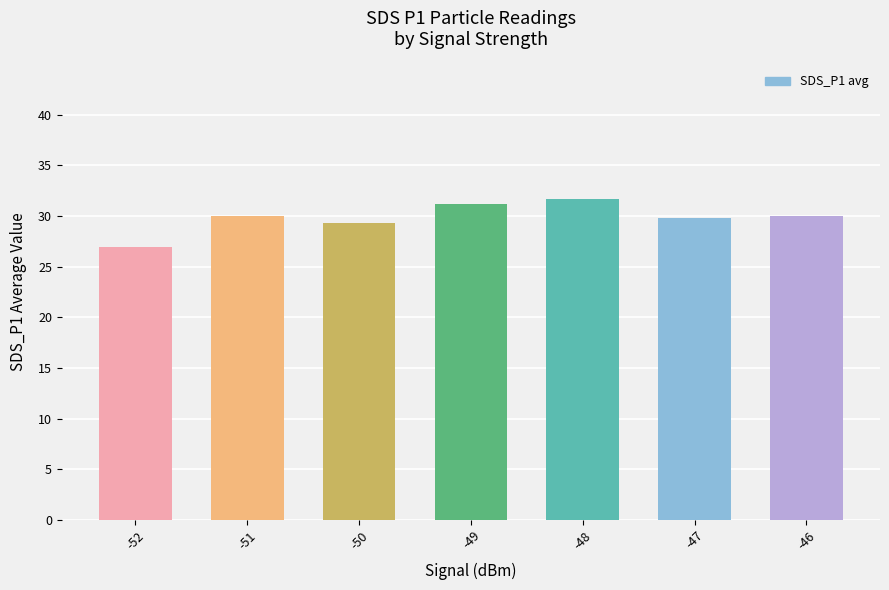

Is it true that the value at -46 is 41.3?

False